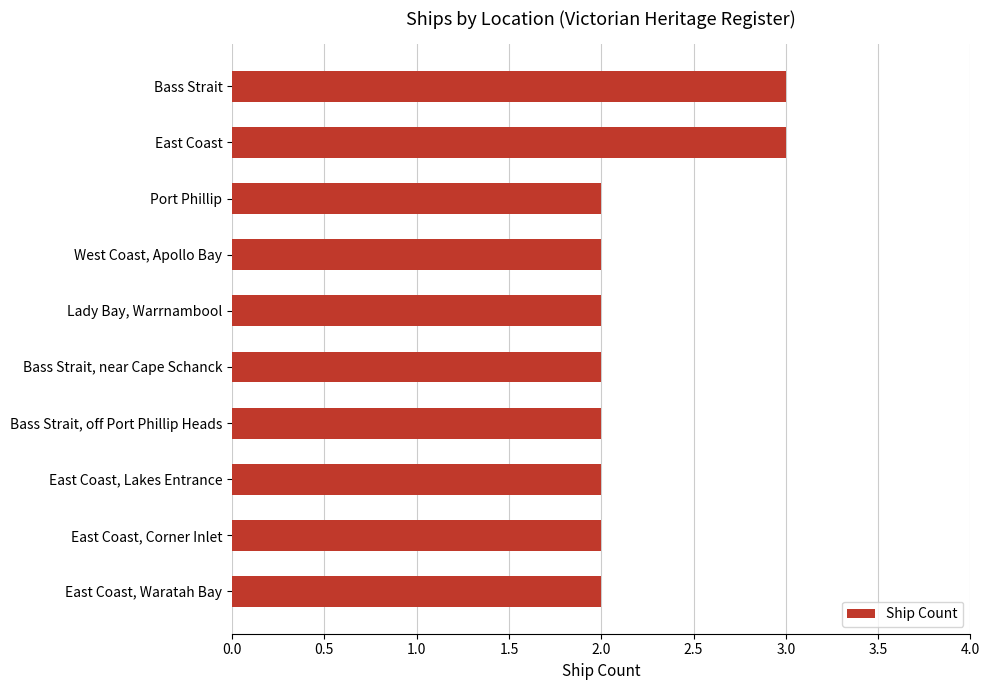

Approximately how many times larger is the value at East Coast compared to East Coast, Lakes Entrance?

1.5